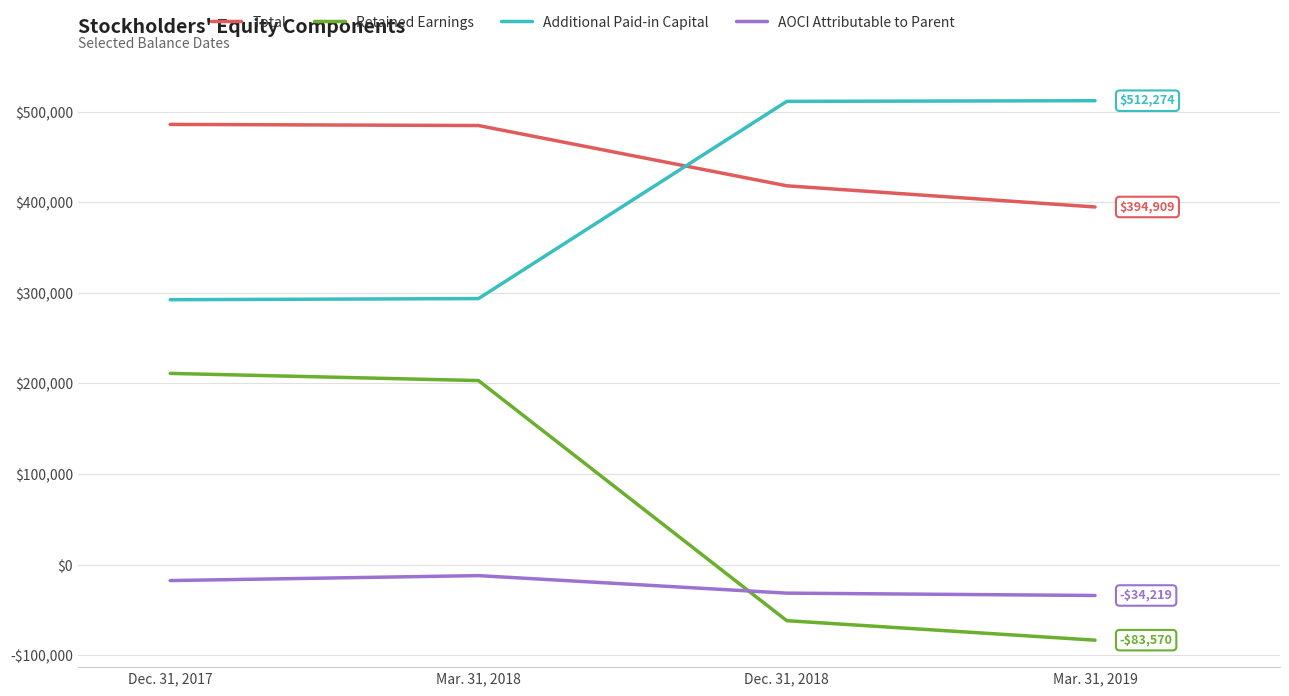

Reading left to right, transcribe all the data shown in this chart.

Total: Dec. 31, 2017=486104	Mar. 31, 2018=484859	Dec. 31, 2018=418295	Mar. 31, 2019=394909
Retained Earnings: Dec. 31, 2017=211080	Mar. 31, 2018=203159	Dec. 31, 2018=-62046	Mar. 31, 2019=-83570
Additional Paid-in Capital: Dec. 31, 2017=292494	Mar. 31, 2018=293704	Dec. 31, 2018=511545	Mar. 31, 2019=512274
AOCI Attributable to Parent: Dec. 31, 2017=-17745	Mar. 31, 2018=-12280	Dec. 31, 2018=-31625	Mar. 31, 2019=-34219